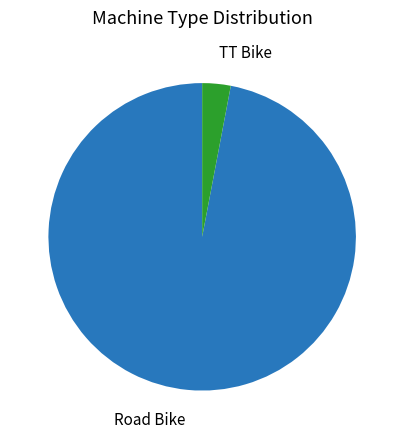

Does Road Bike account for over 50% of the chart?

Yes